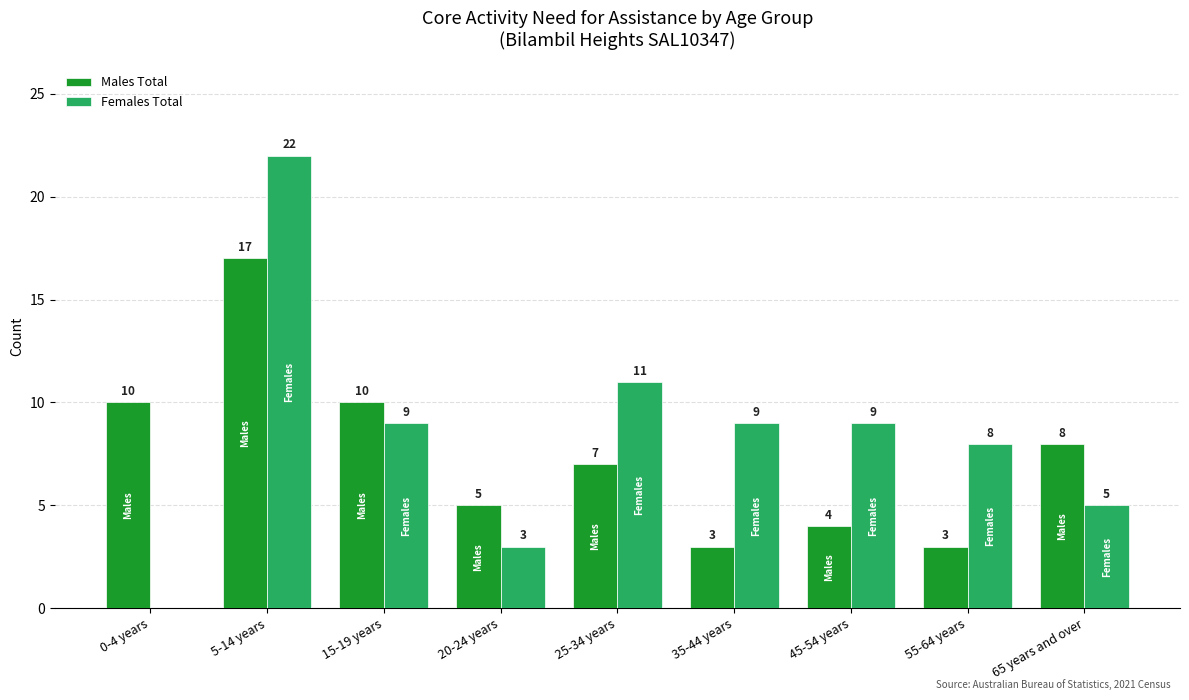

What is the sum of the Males Total values at 65 years and over and 0-4 years?

18